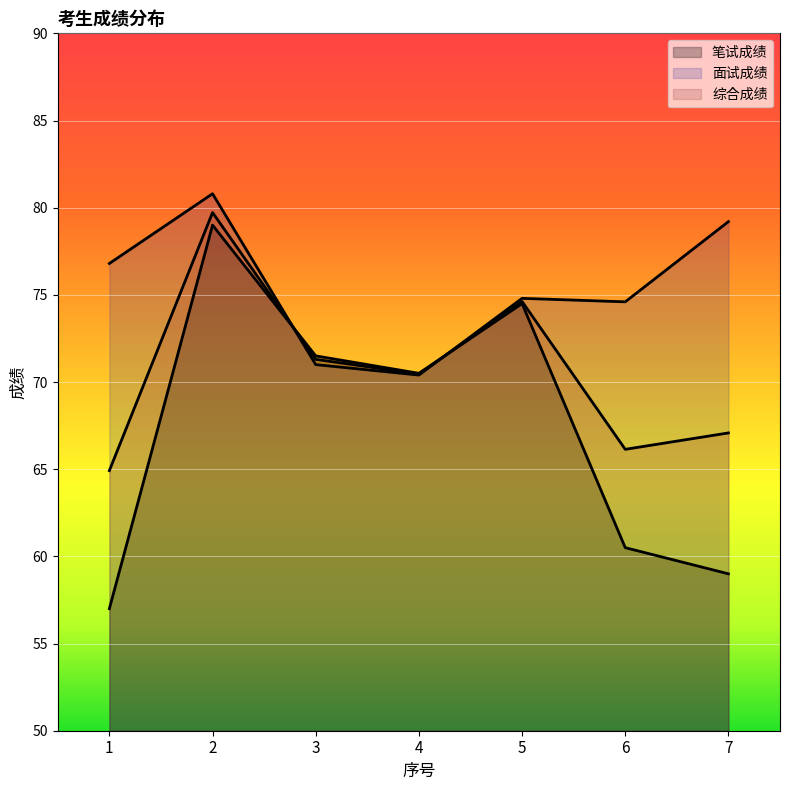

The value of 综合成绩 at 5 is 74.6. True or false?

True